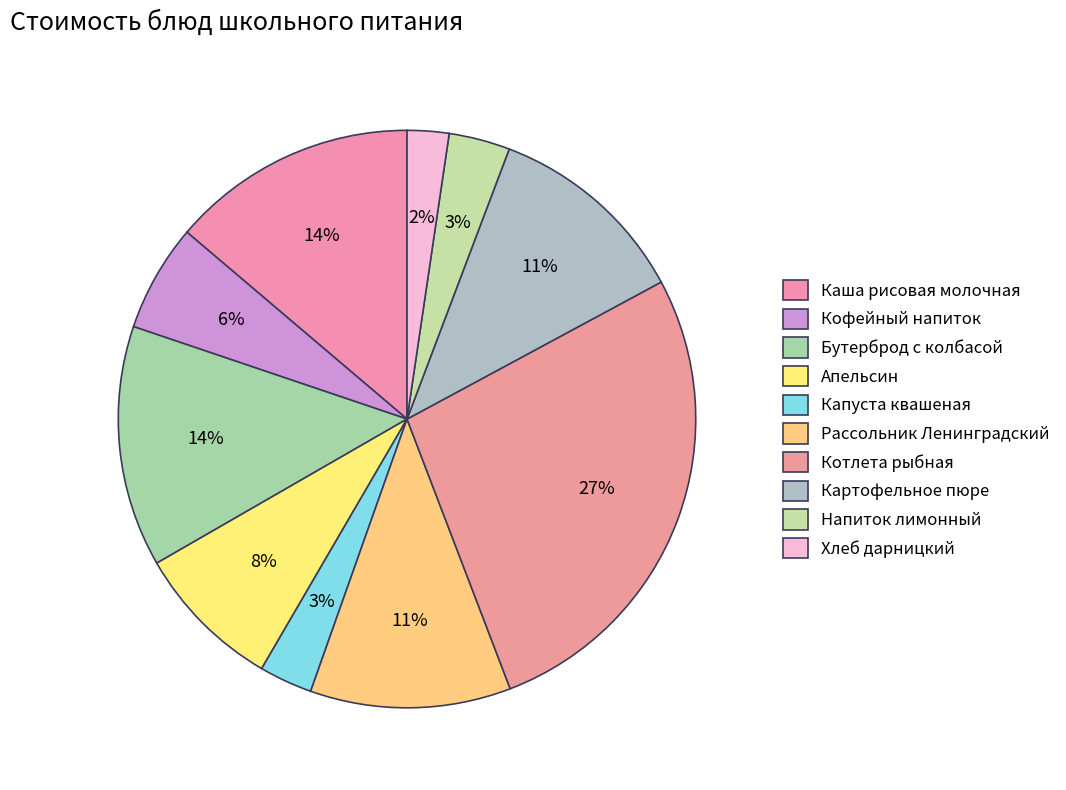

What is the total percentage of Рассольник Ленинградский and Бутерброд с колбасой?

24.7%